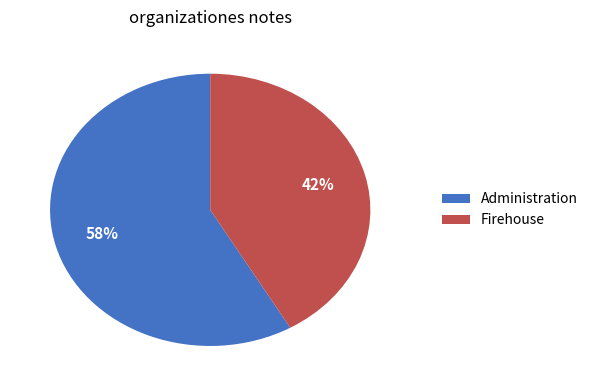

What is the ratio of the value at Firehouse to the value at Administration?

0.7